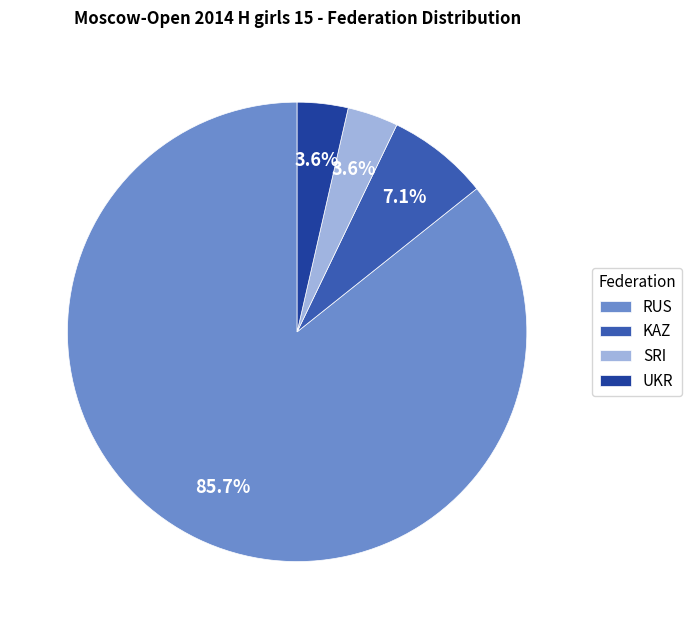

How much of the chart is everything except SRI?

96.4%